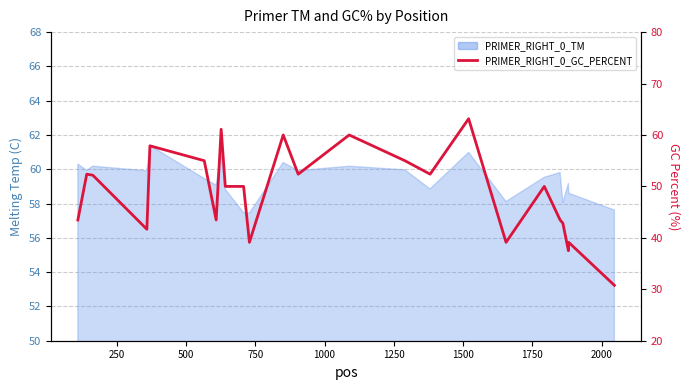

What is the sum of all values?

1172.1